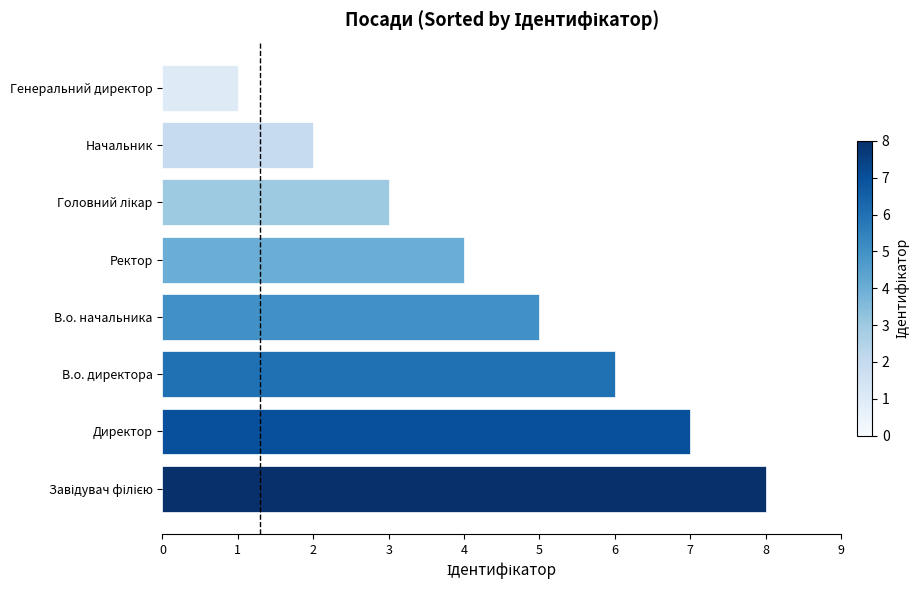

Is it true that the value at В.о. директора is 10?

False